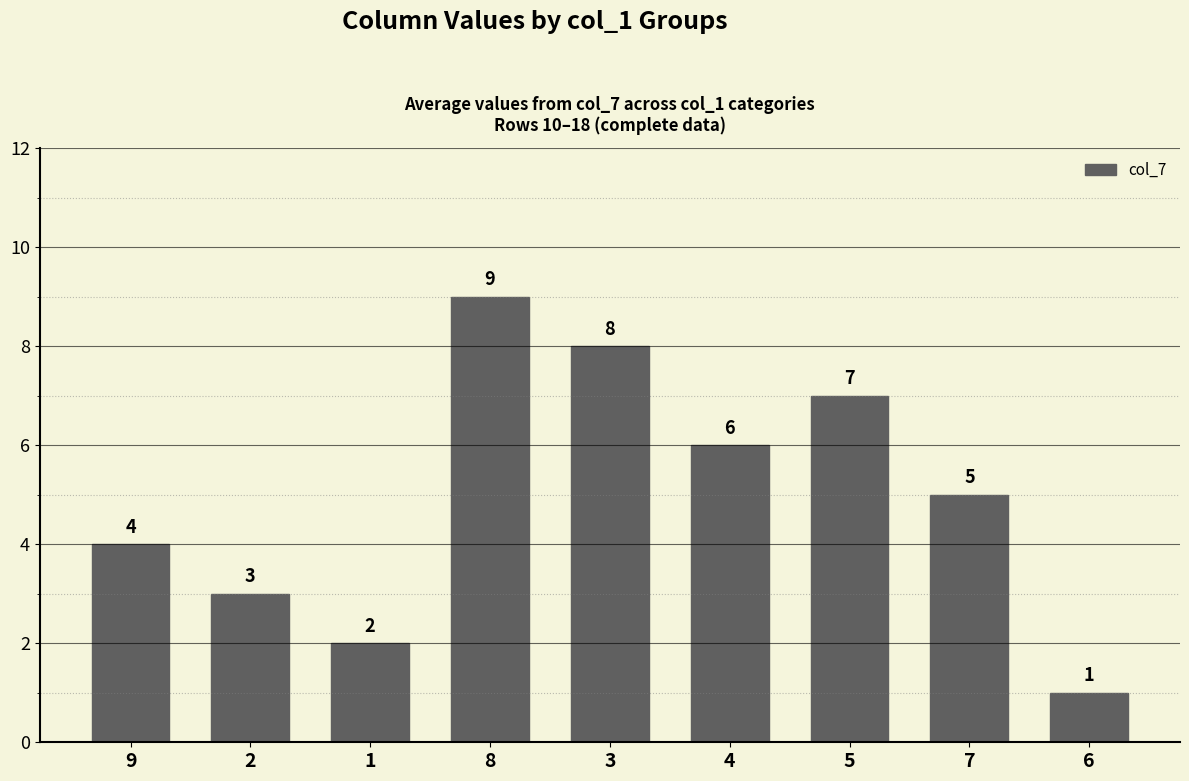

What is the difference between the second highest and second lowest values?

6